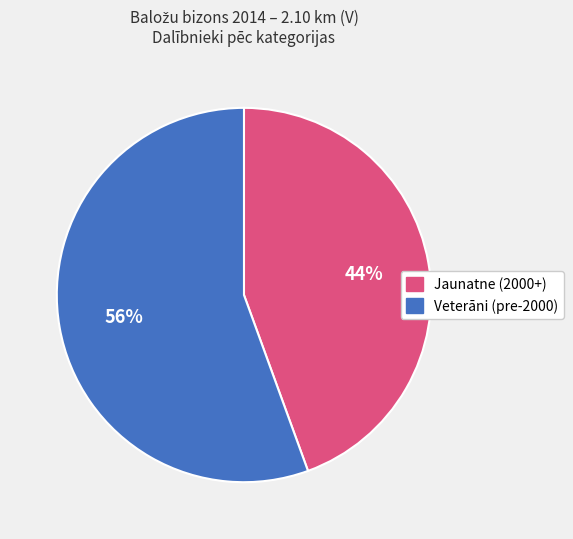

Is there a majority slice in this chart?

Yes